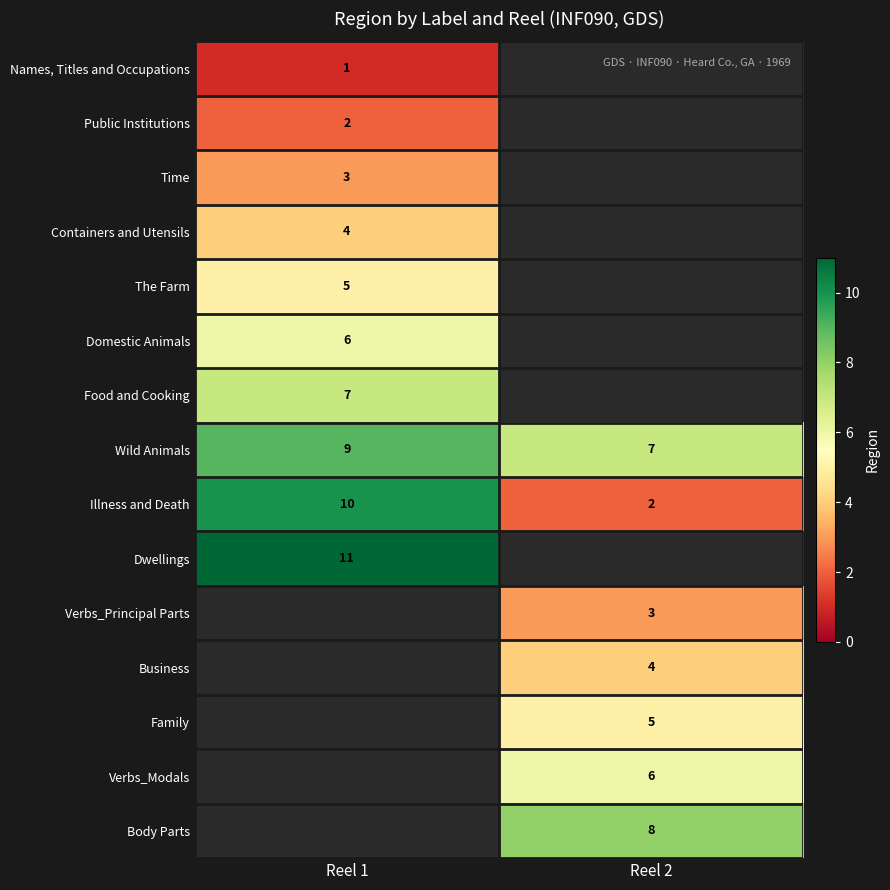

What is the maximum value for Wild Animals?

9